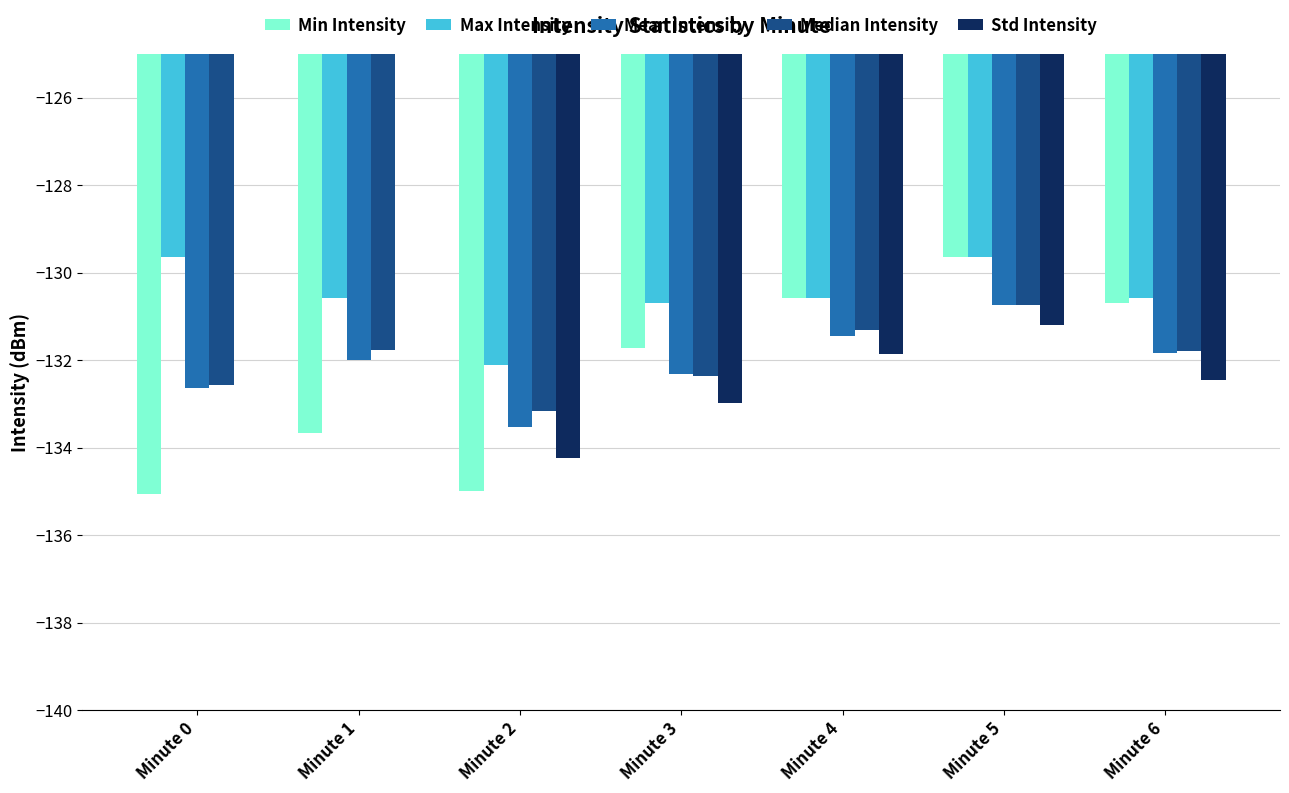

At which label does Std Intensity first exceed -131?

Minute 0